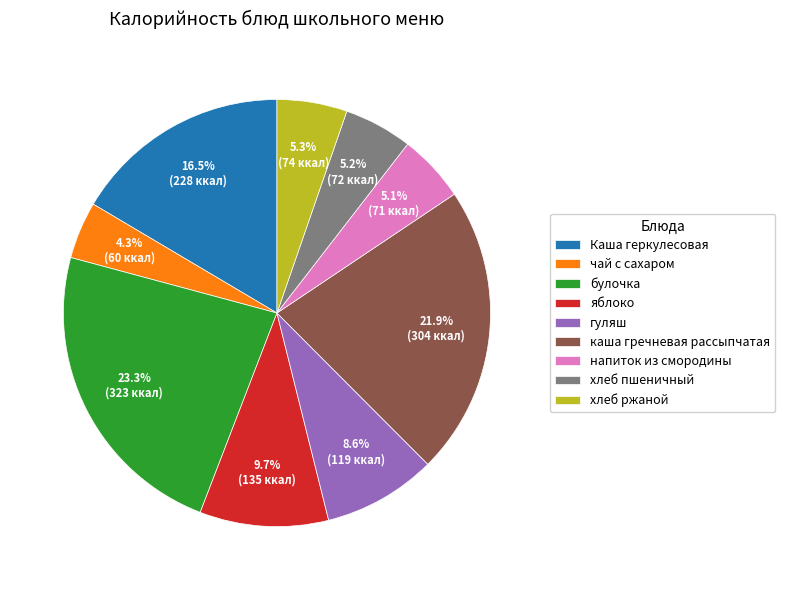

Does any single category account for the majority?

No